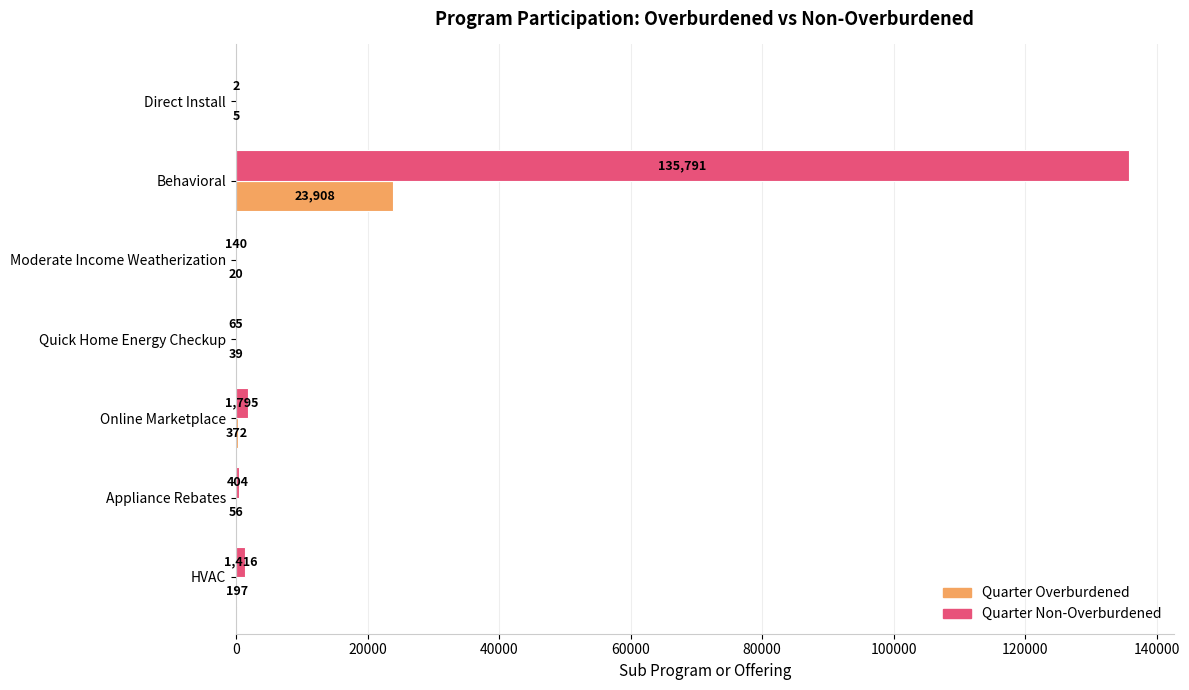

What is the maximum value for Quarter Non-Overburdened?

135791